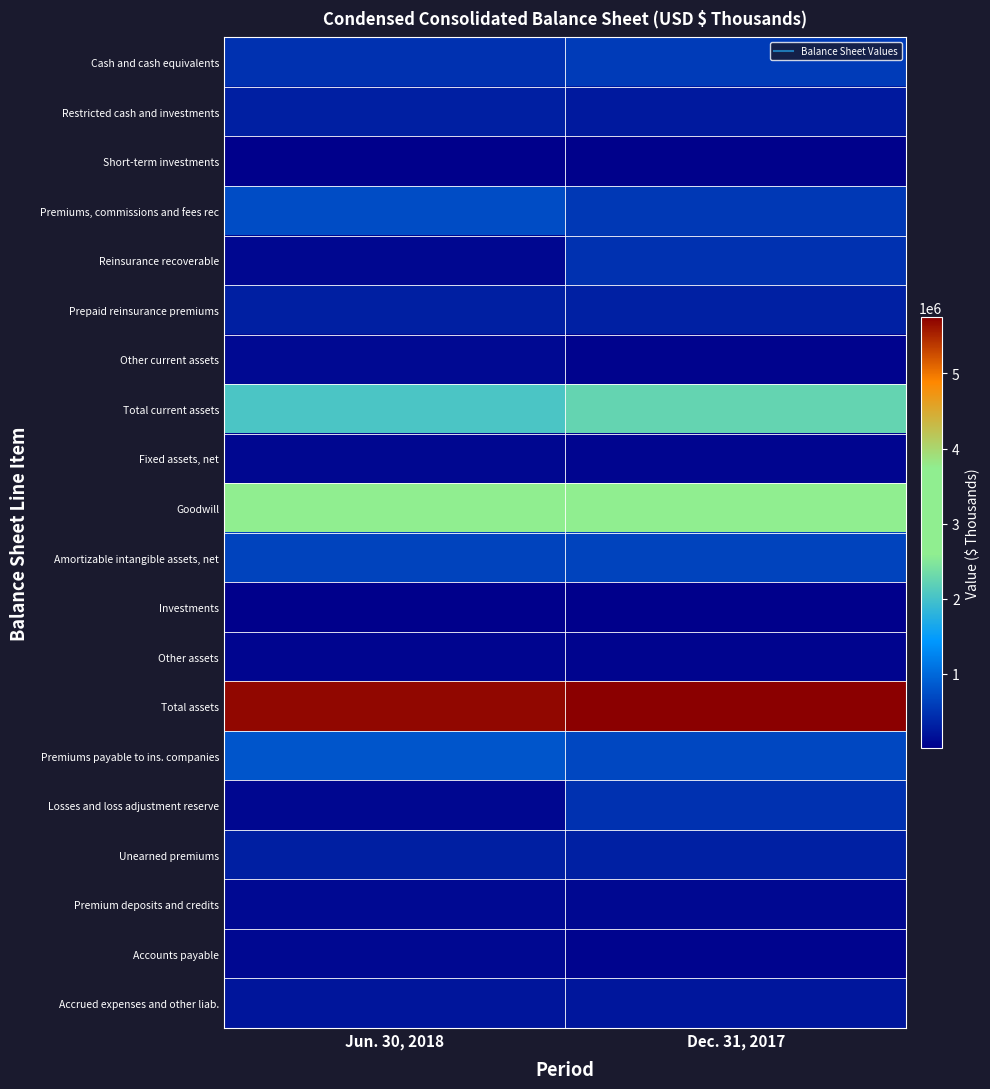

Reading right to left, what are all the values shown in this chart?

Cash and cash equivalents: Dec. 31, 2017=573383	Jun. 30, 2018=477928
Restricted cash and investments: Dec. 31, 2017=250705	Jun. 30, 2018=309231
Short-term investments: Dec. 31, 2017=24965	Jun. 30, 2018=11161
Premiums, commissions and fees rec: Dec. 31, 2017=546402	Jun. 30, 2018=736341
Reinsurance recoverable: Dec. 31, 2017=477820	Jun. 30, 2018=89116
Prepaid reinsurance premiums: Dec. 31, 2017=321017	Jun. 30, 2018=310707
Other current assets: Dec. 31, 2017=47864	Jun. 30, 2018=106724
Total current assets: Dec. 31, 2017=2242156	Jun. 30, 2018=2041208
Fixed assets, net: Dec. 31, 2017=77086	Jun. 30, 2018=85213
Goodwill: Dec. 31, 2017=2716079	Jun. 30, 2018=2845854
Amortizable intangible assets, net: Dec. 31, 2017=641005	Jun. 30, 2018=640554
Investments: Dec. 31, 2017=13949	Jun. 30, 2018=20092
Other assets: Dec. 31, 2017=57275	Jun. 30, 2018=68636
Total assets: Dec. 31, 2017=5747550	Jun. 30, 2018=5701557
Premiums payable to ins. companies: Dec. 31, 2017=685163	Jun. 30, 2018=815504
Losses and loss adjustment reserve: Dec. 31, 2017=476721	Jun. 30, 2018=88149
Unearned premiums: Dec. 31, 2017=321017	Jun. 30, 2018=310707
Premium deposits and credits: Dec. 31, 2017=91648	Jun. 30, 2018=101184
Accounts payable: Dec. 31, 2017=64177	Jun. 30, 2018=98265
Accrued expenses and other liab.: Dec. 31, 2017=228748	Jun. 30, 2018=217898